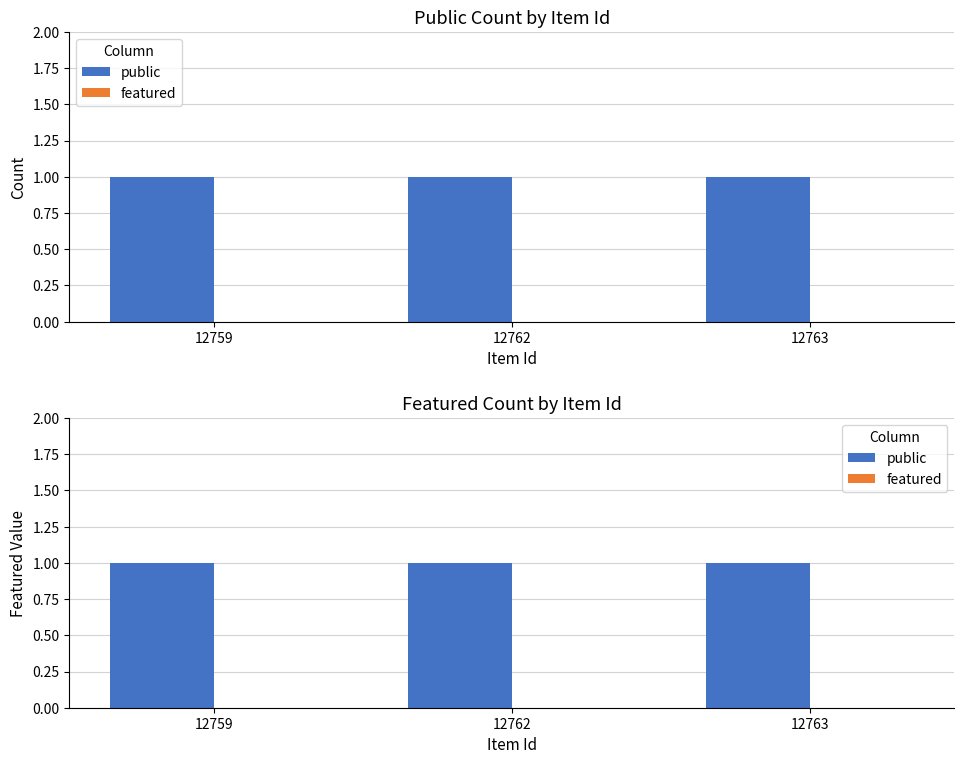

At which label is featured closest to 0?

12759